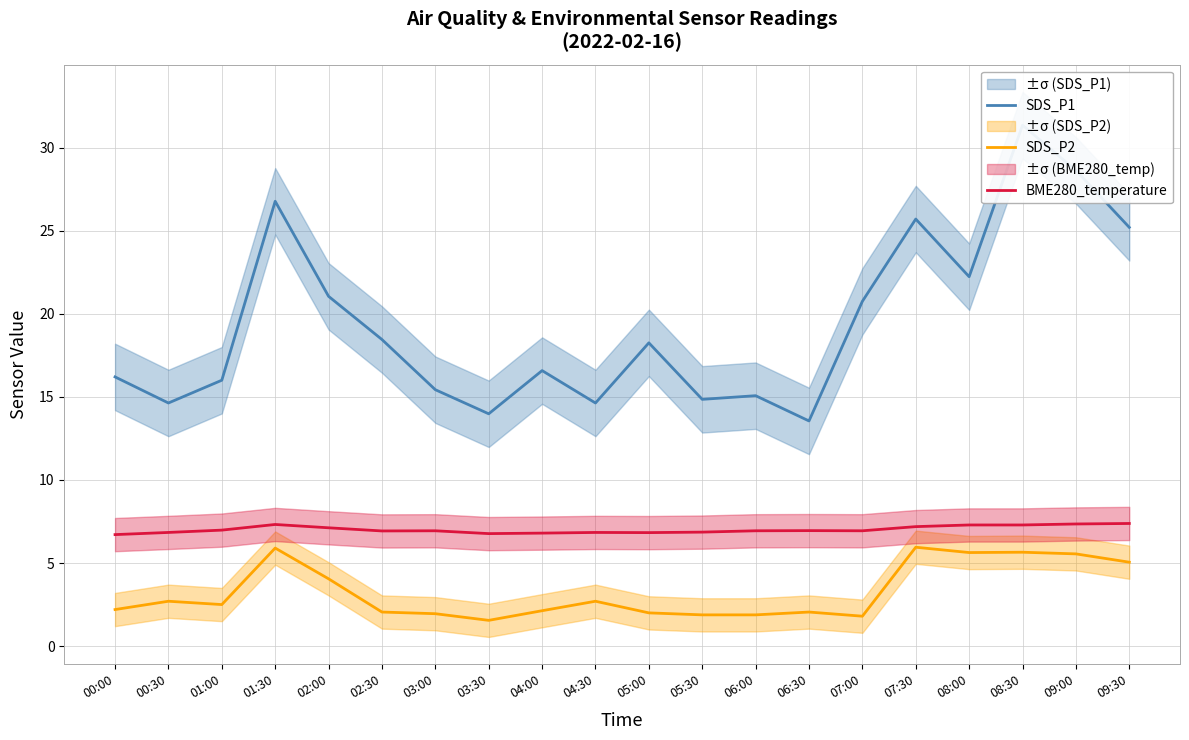

What position from the left is 04:00?

9